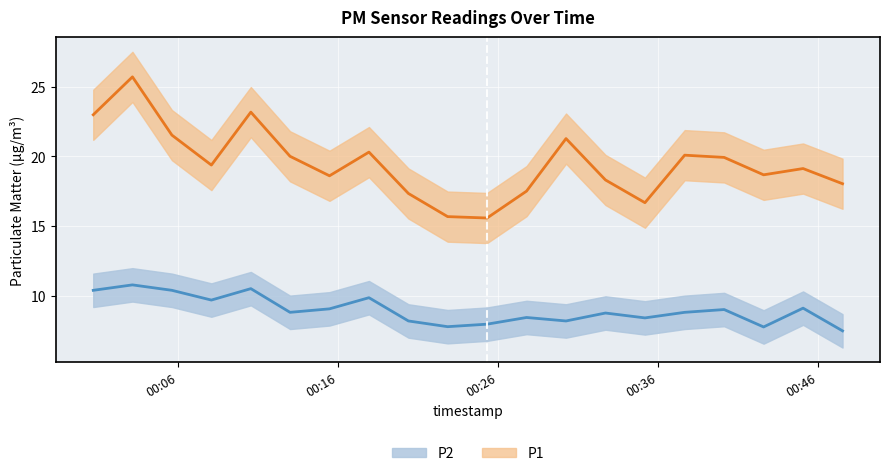

True or false: P2 and P1 cross at least once.

False